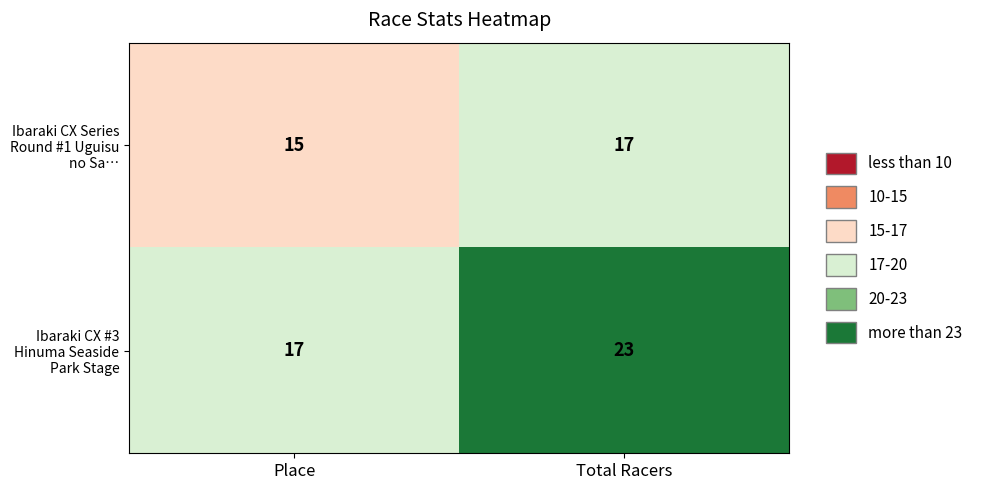

What is the lowest value of the Ibaraki CX Series Round #1 Uguisu no Sa… series?

15